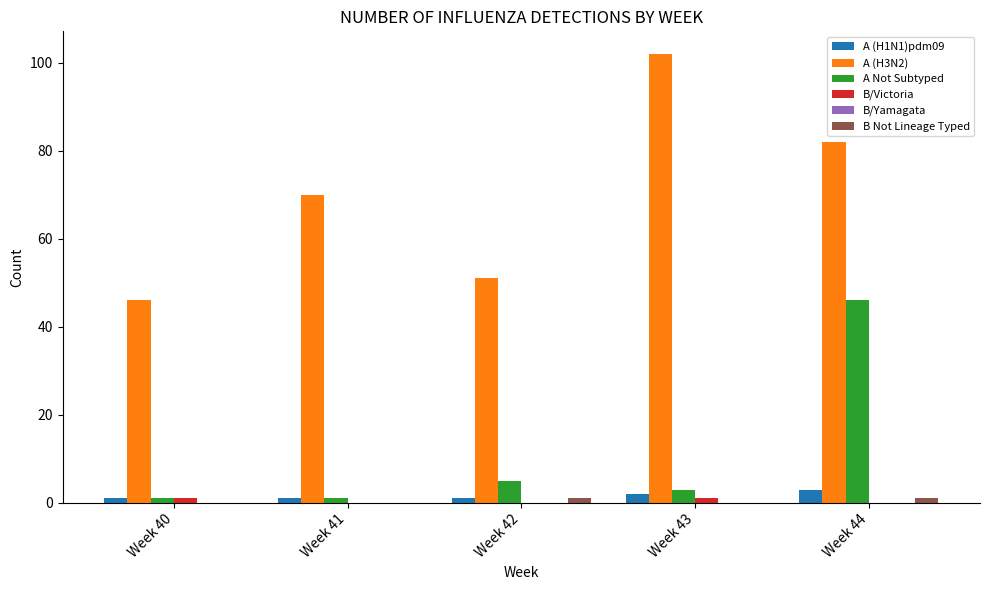

Is it true that A (H3N2) equals 54 at Week 44?

False